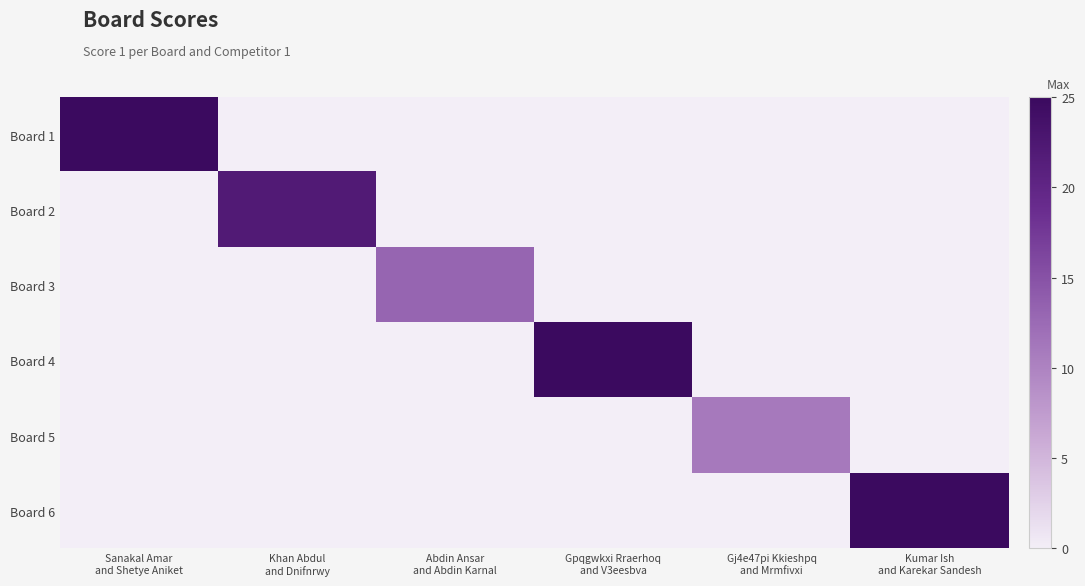

List the series in order of their peak value, highest first.

Board 1, Board 4, Board 6, Board 2, Board 3, Board 5